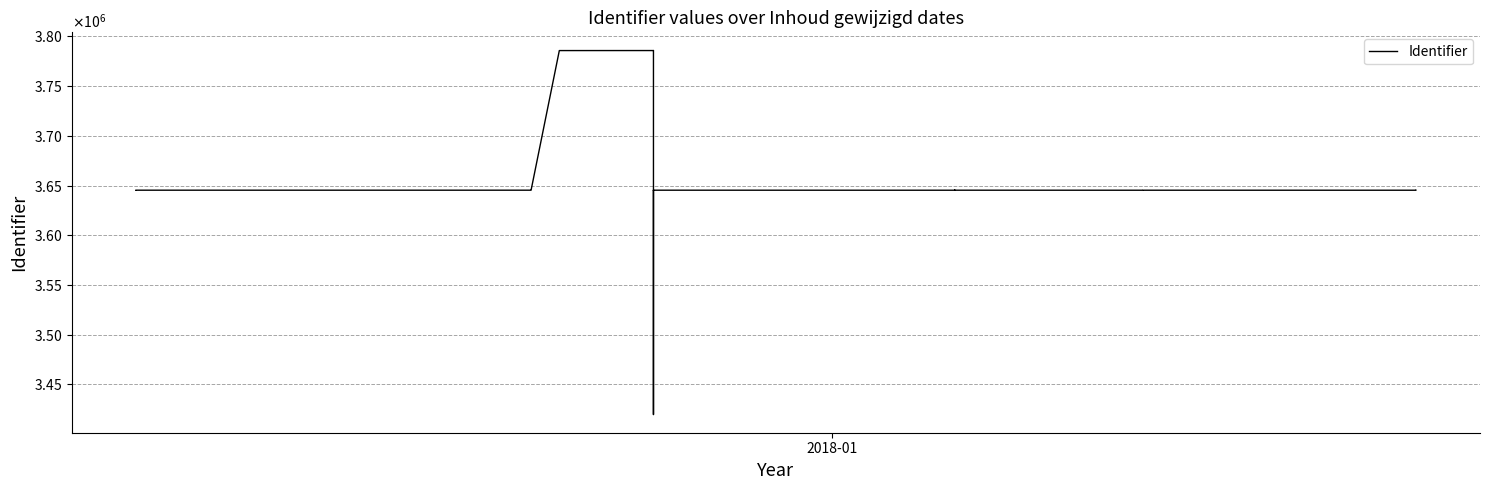

The chart shows a value of 966564 at 17. True or false?

False